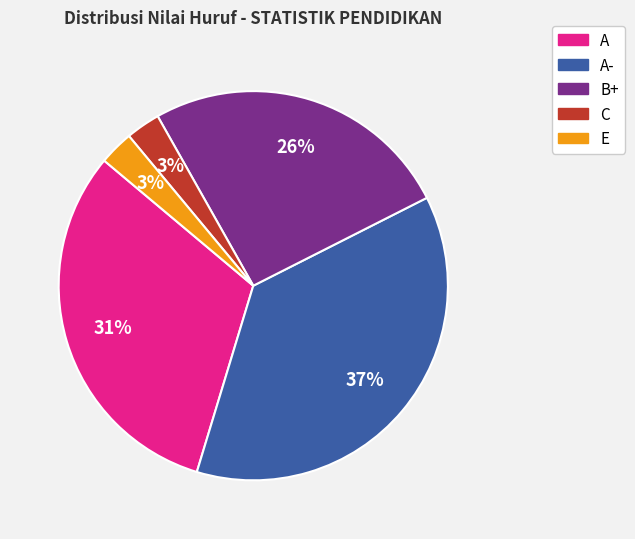

Is there a majority slice in this chart?

No